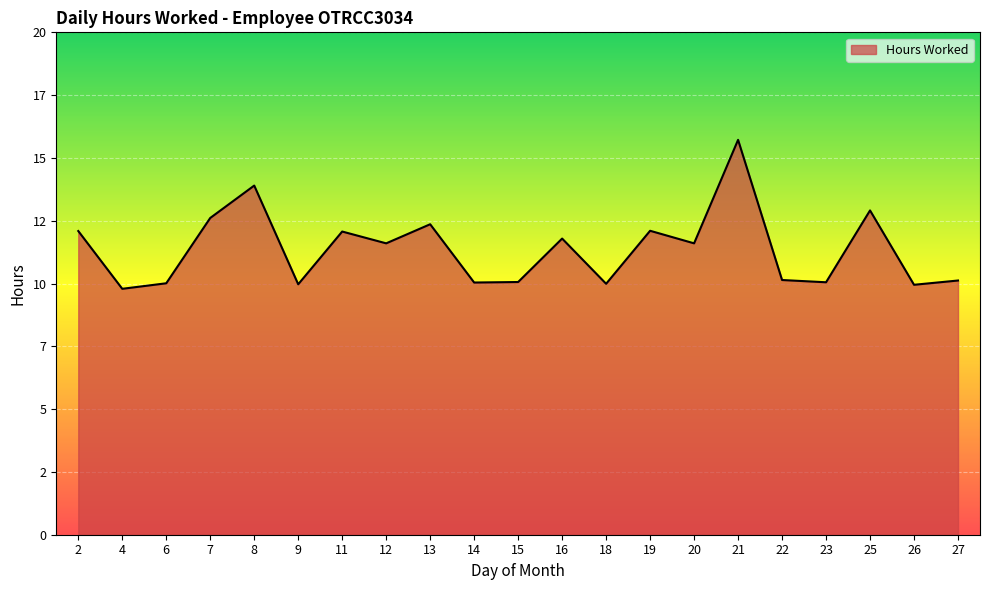

Is this an area chart (filled region under the line)?

Yes